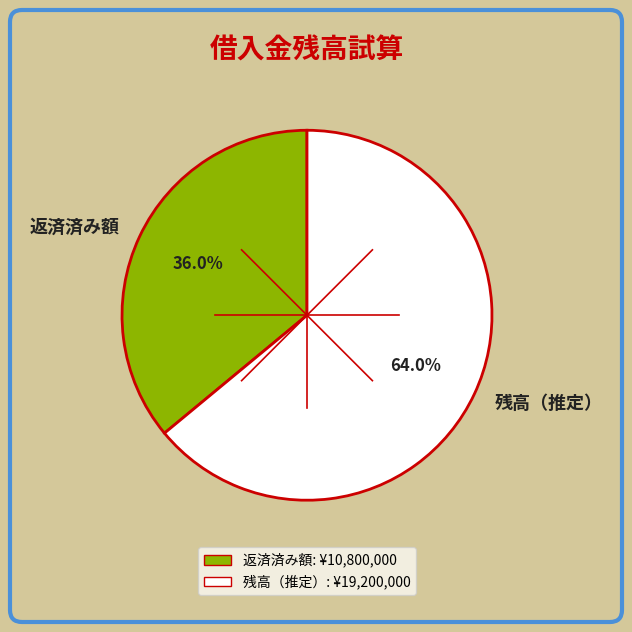

Combined, what portion of the pie is 返済済み額 and 残高（推定）?

100.0%